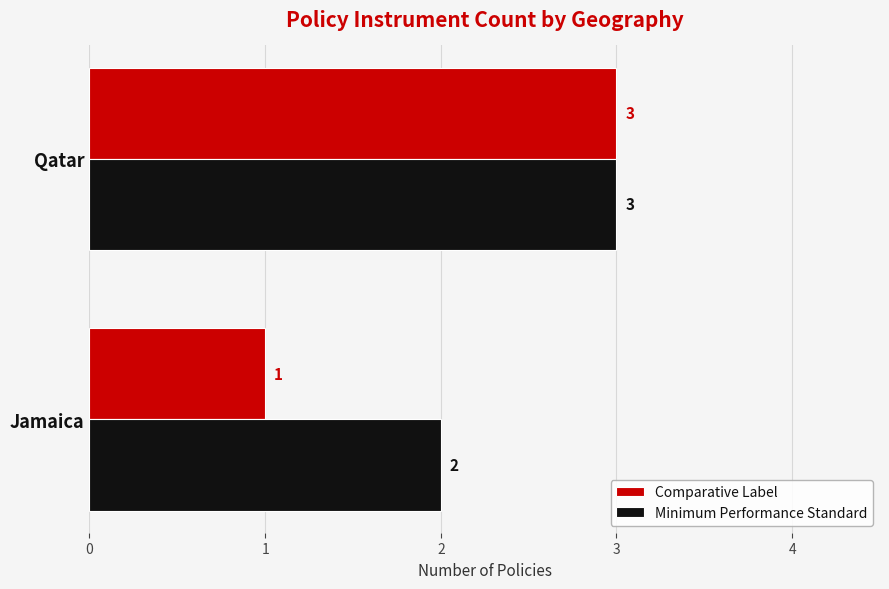

How many data points does each series have?

2